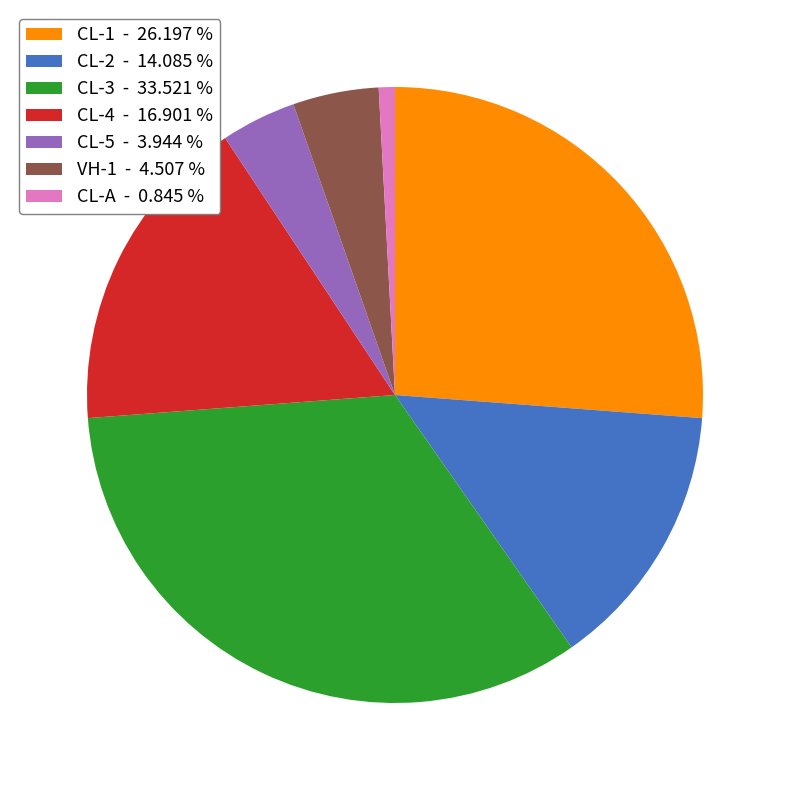

Is there a majority slice in this chart?

No